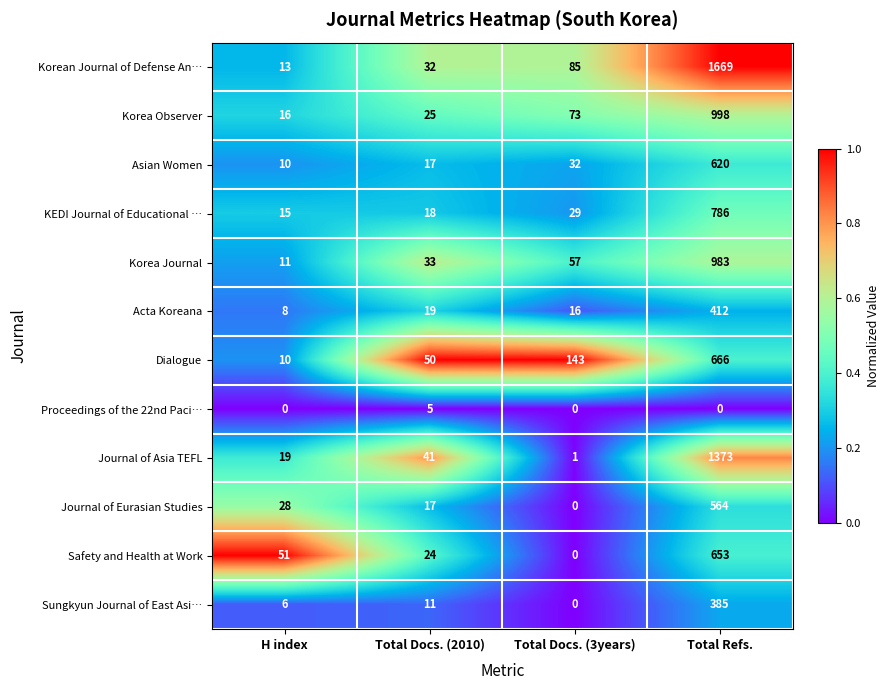

Is it true that Sungkyun Journal of East Asi… equals 228 at Total Refs.?

False